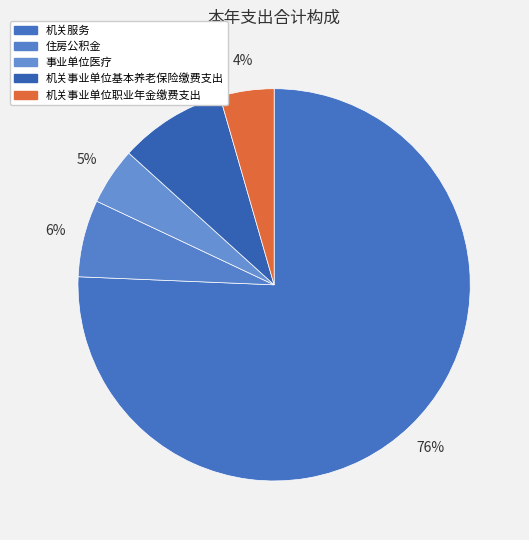

How many slices are in this pie chart?

5